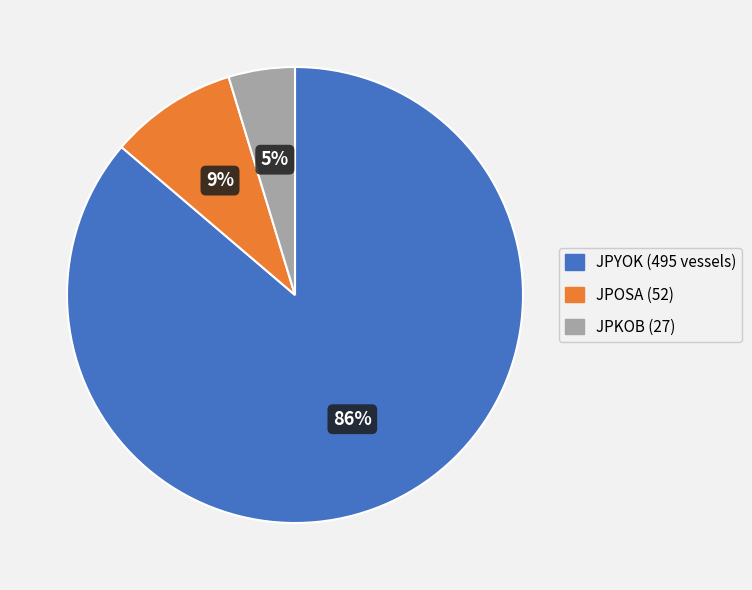

Is there any slice that represents more than half of the pie?

Yes